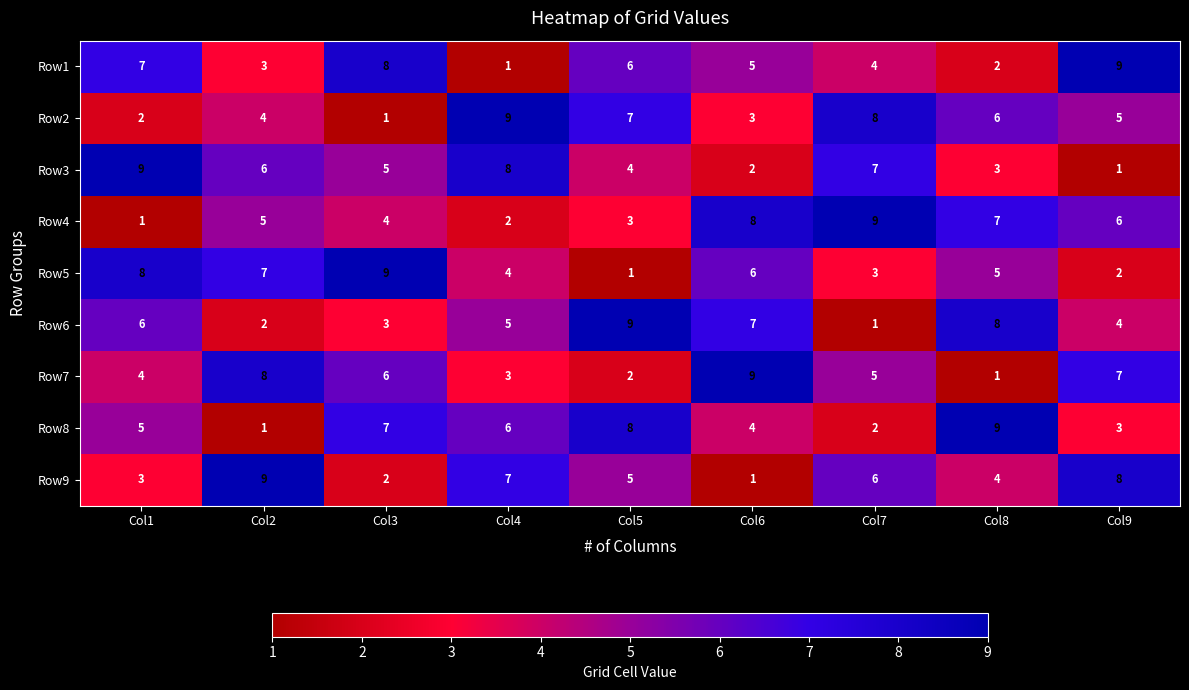

True or false: Row3 has a value of 2 at Col3.

False